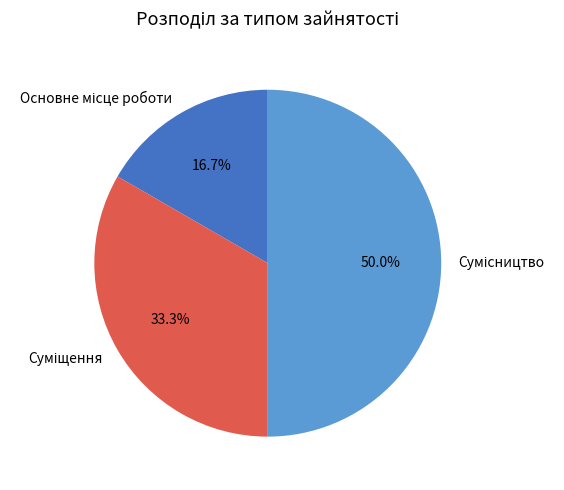

Is there any slice that represents more than half of the pie?

No